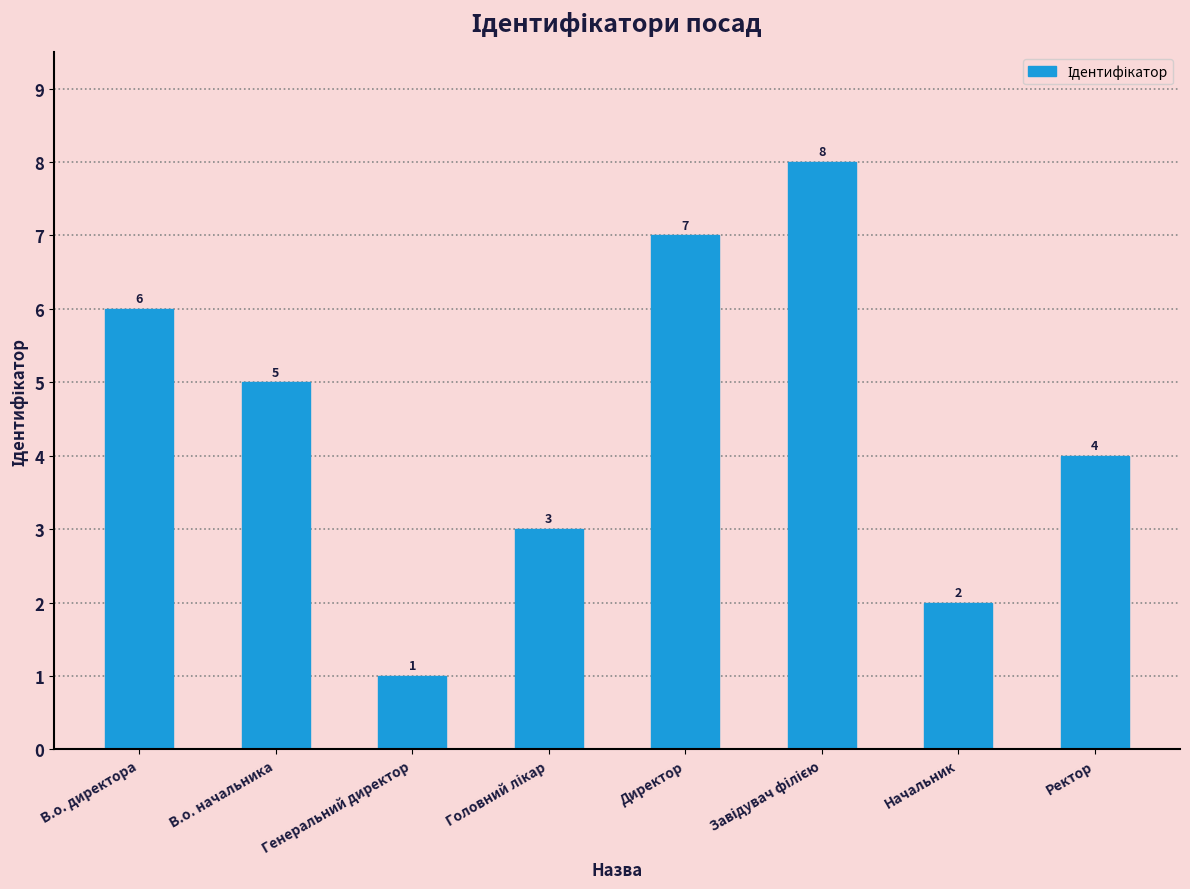

How many series are shown in this chart?

1